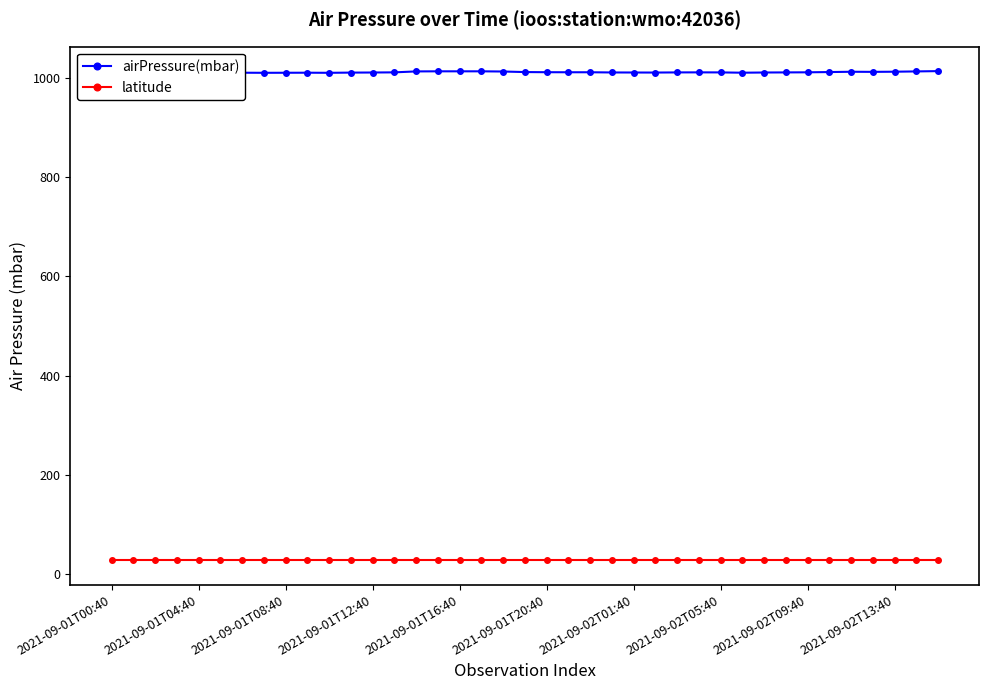

How many lines are shown in the chart?

2